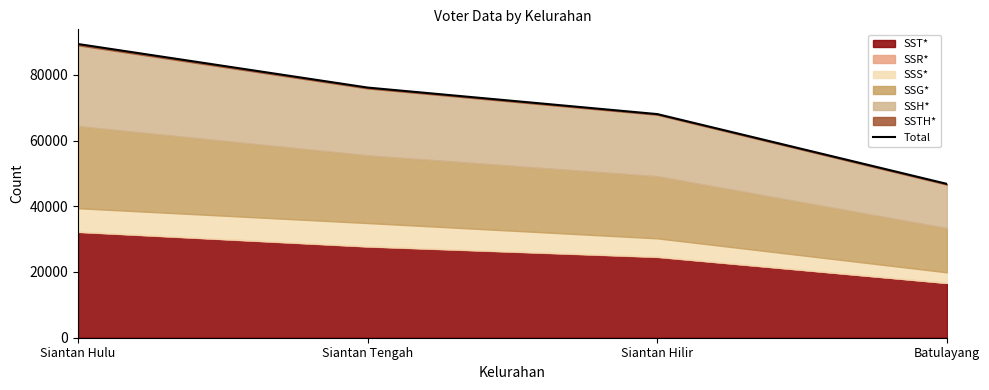

Where does the data first go above 76112?

Siantan Hulu